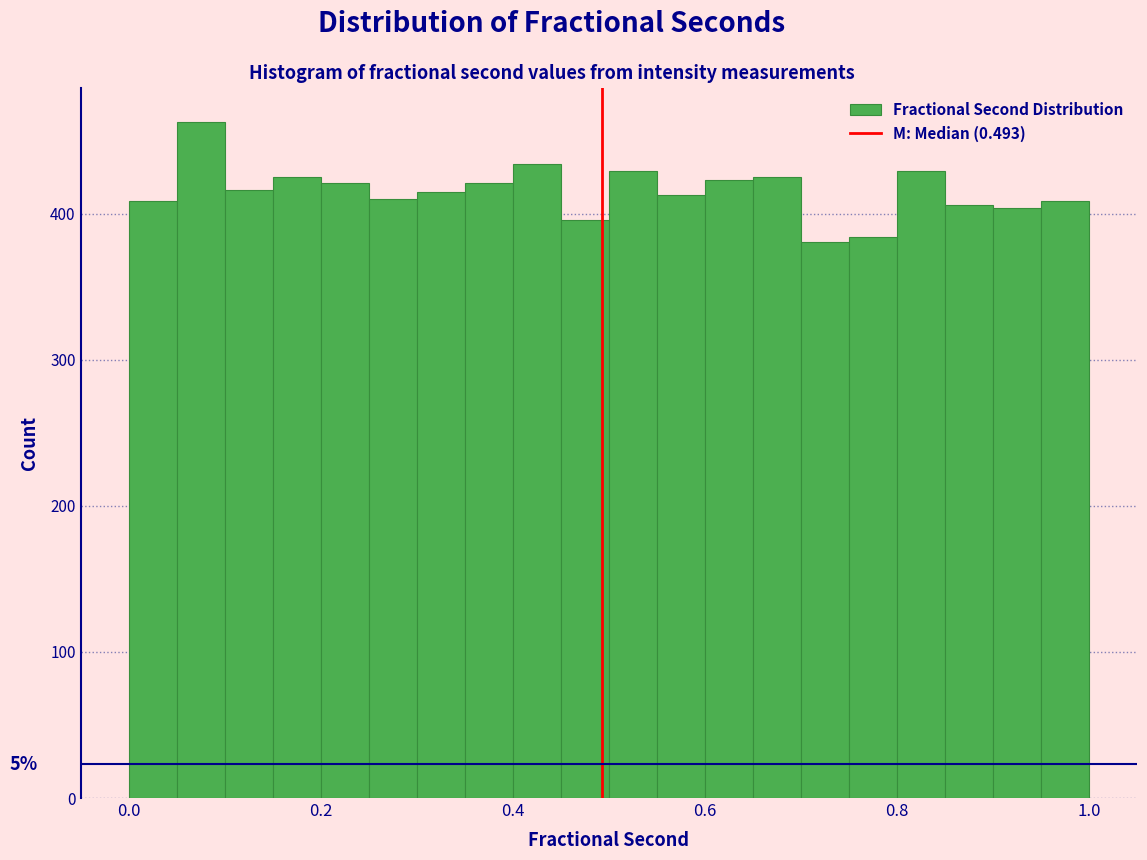

Around what value on the x-axis is the tallest bar? Give the approximate position of its centre, as read against the axis.

0.08